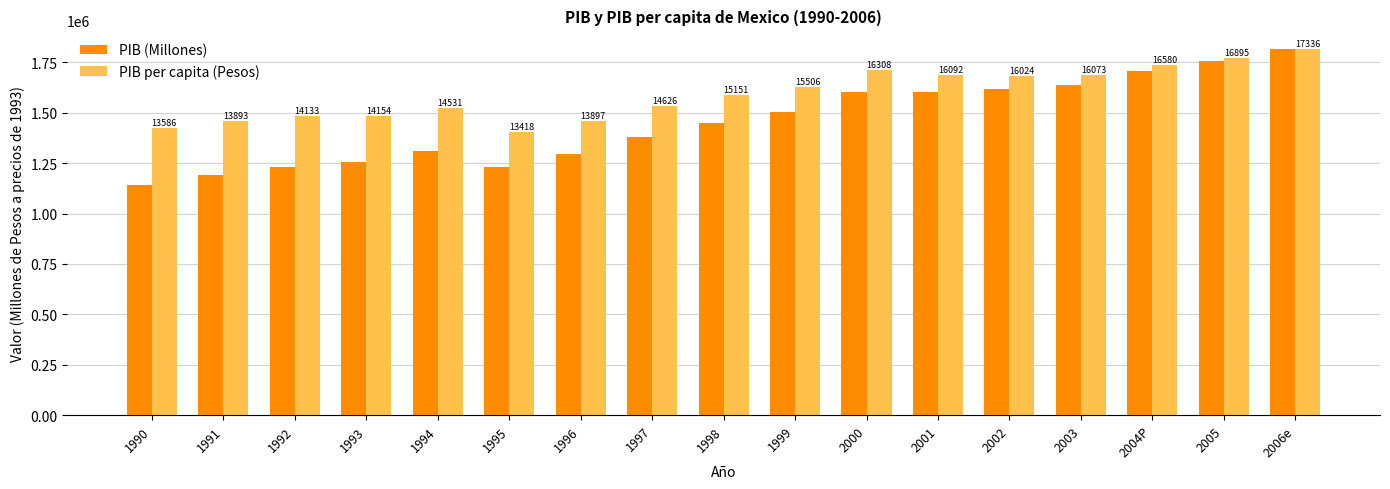

Between 2004P and 1991, which is larger?

2004P